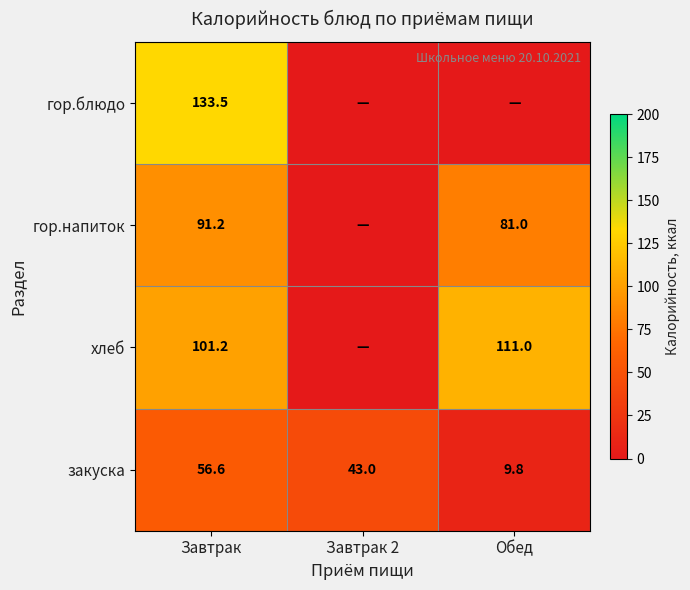

Read the закуска value at Завтрак.

56.6